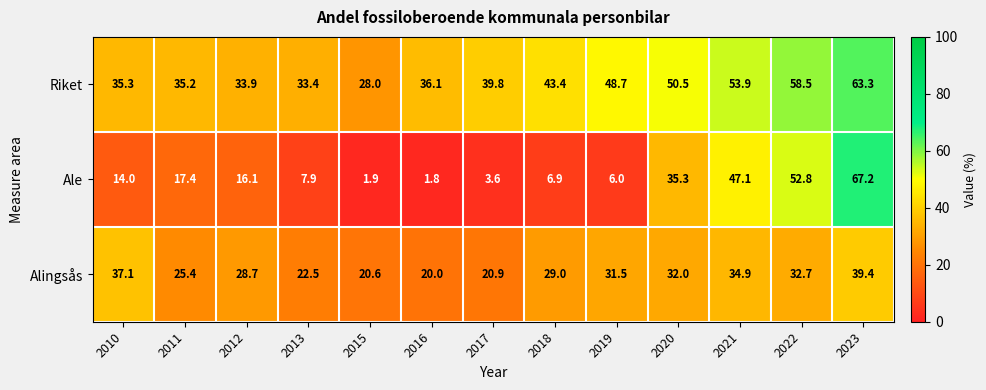

At which category is the sum across all series the highest?

2023